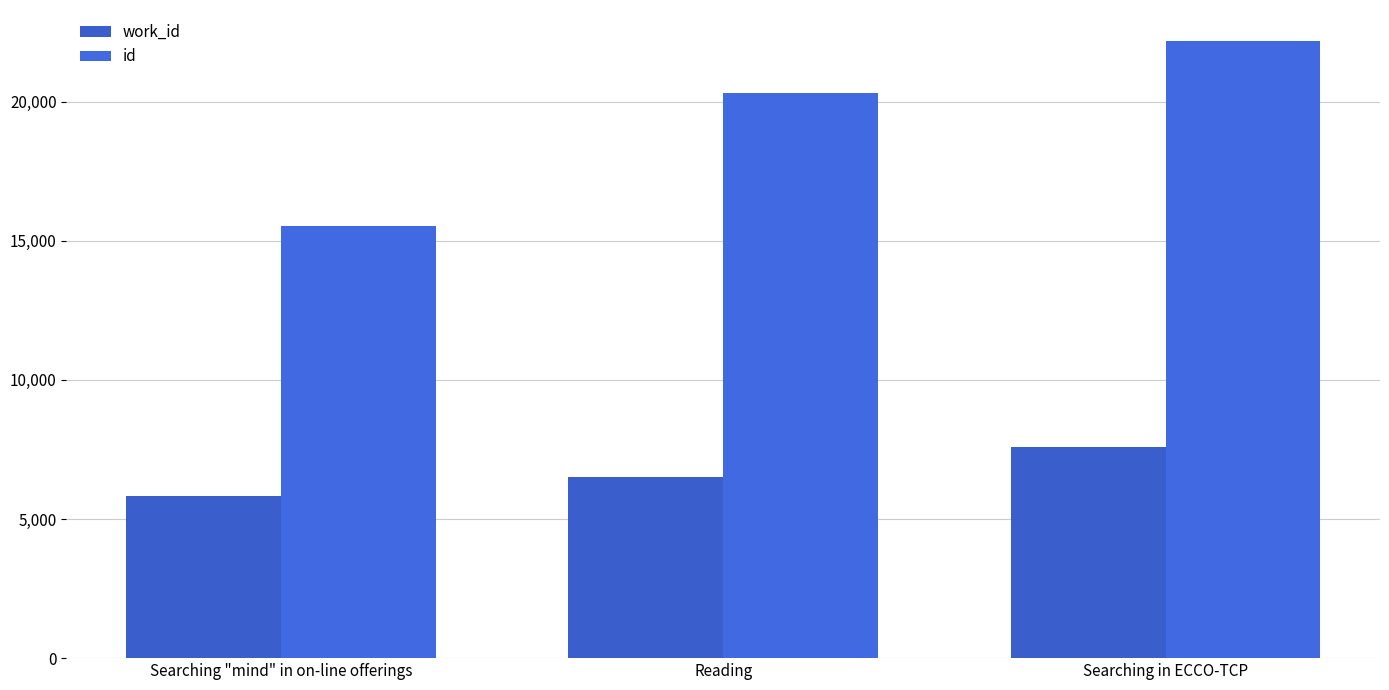

What is the difference between the maximum and second lowest values in the id series?

1860